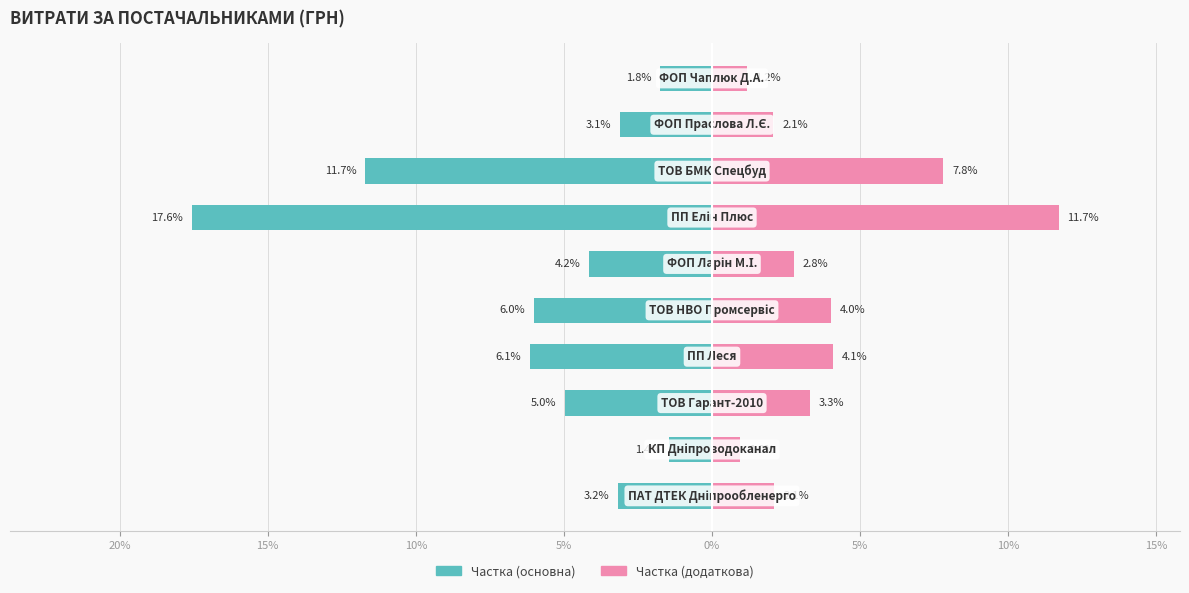

How many data points does each series have?

10